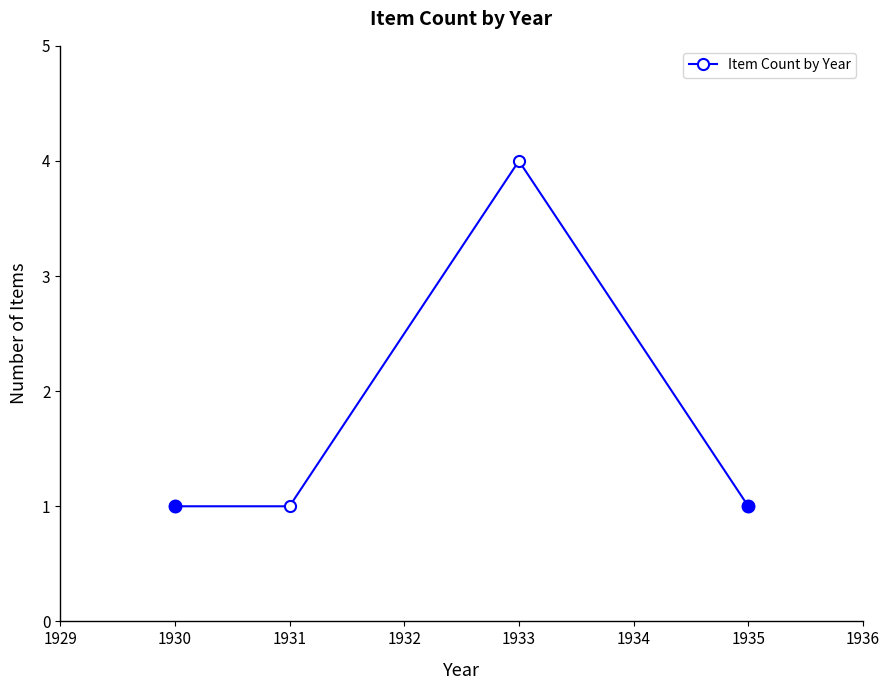

Is it true that the value at 1930 is 0?

False